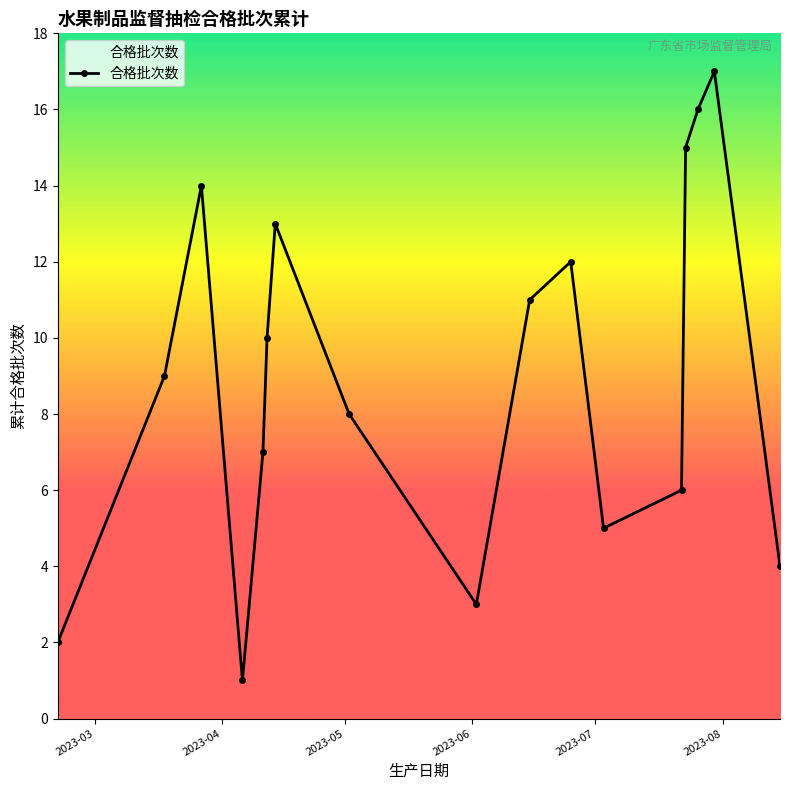

What is the greatest value displayed?

17